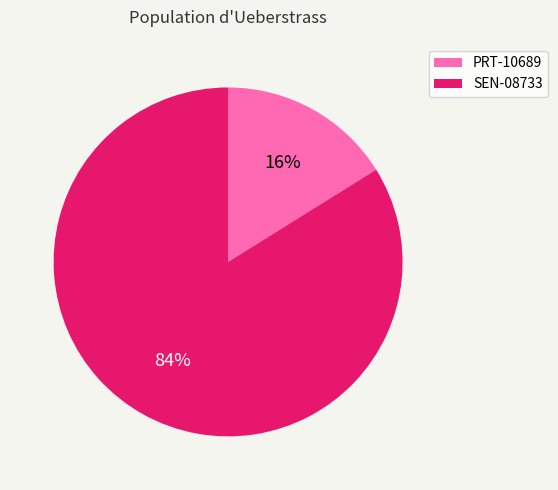

True or false: SEN-08733 accounts for 69% of the total.

False